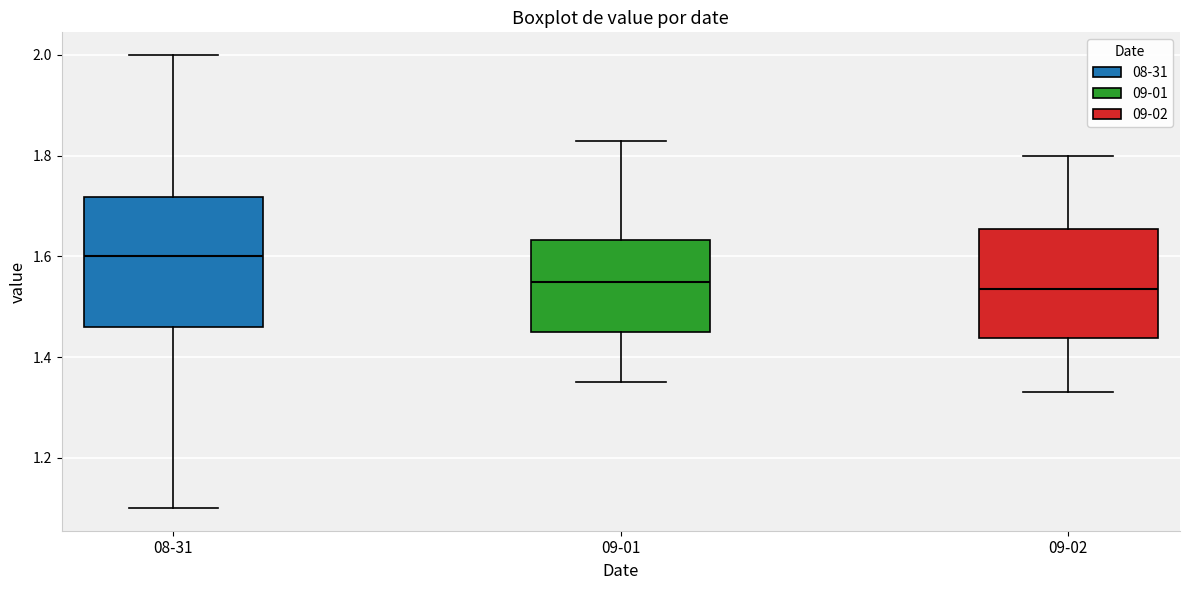

Where is the upper edge of the box for 09-01 on the y-axis? The values are not printed on the chart, so give them approximately, as read against the axis.

1.64